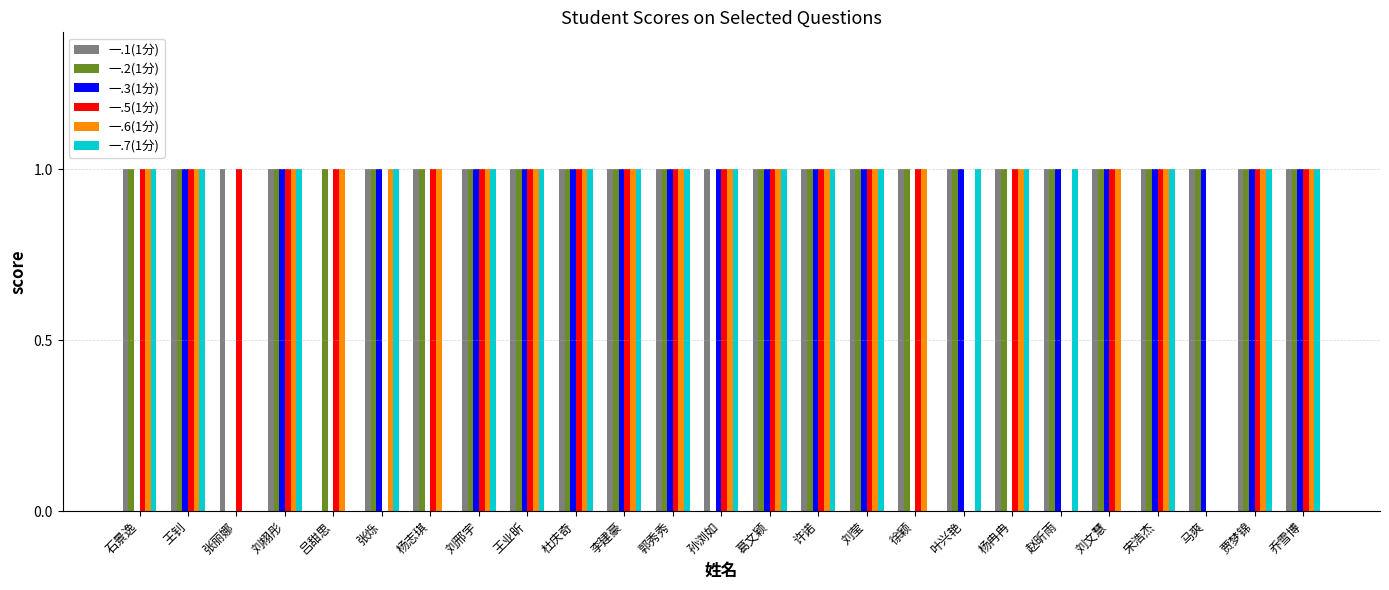

How many 一.5(1分) values are between 1 and 2?

21